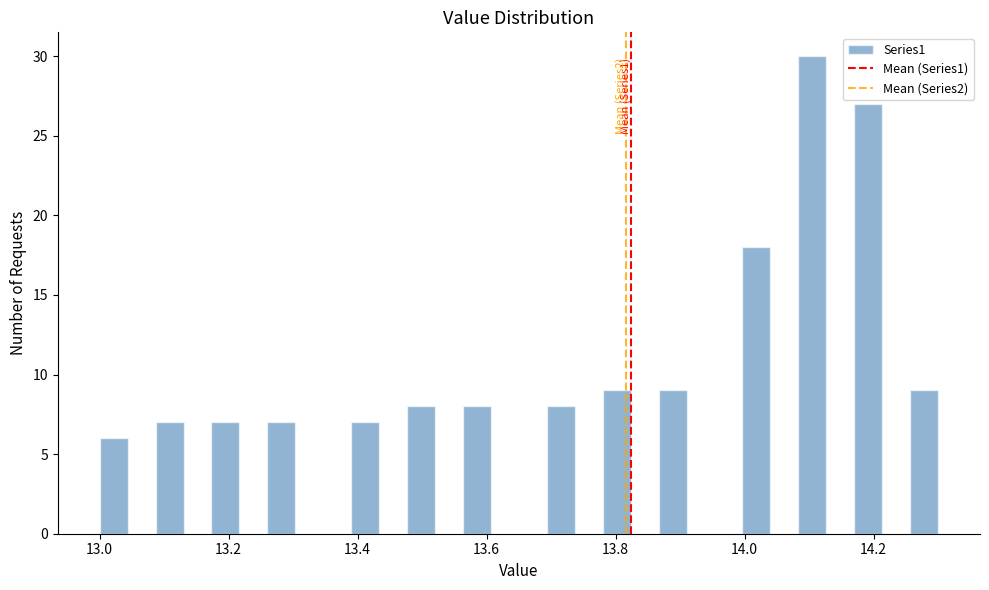

Read against the x-axis, roughly where is the centre of the tallest bar?

14.10